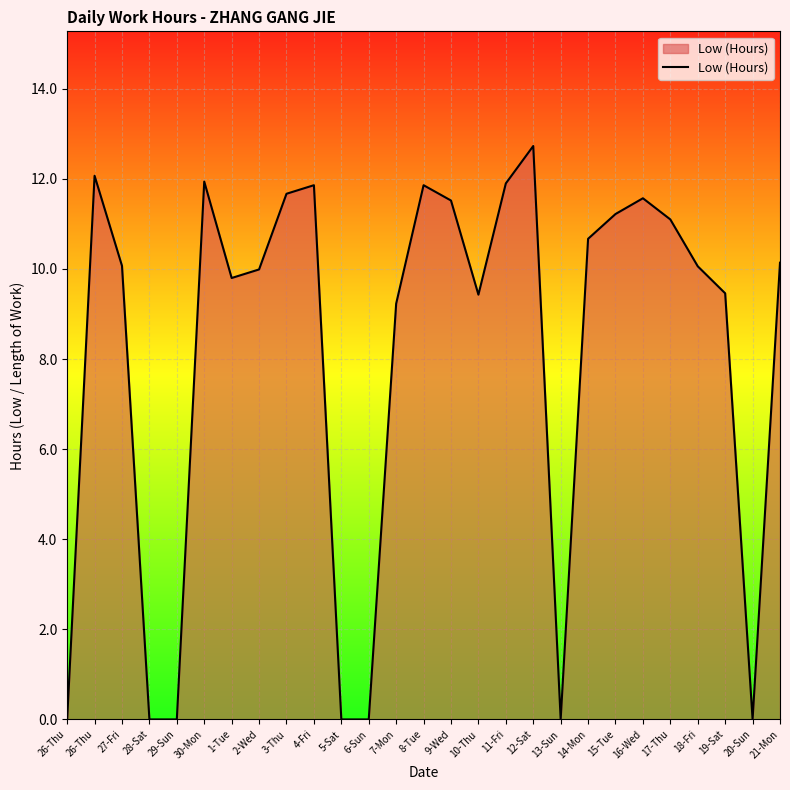

List the labels in order of value, smallest first.

26-Thu, 28-Sat, 29-Sun, 5-Sat, 6-Sun, 13-Sun, 20-Sun, 7-Mon, 10-Thu, 19-Sat, 1-Tue, 2-Wed, 18-Fri, 27-Fri, 21-Mon, 14-Mon, 17-Thu, 15-Tue, 9-Wed, 16-Wed, 3-Thu, 4-Fri, 8-Tue, 11-Fri, 30-Mon, 26-Thu, 12-Sat